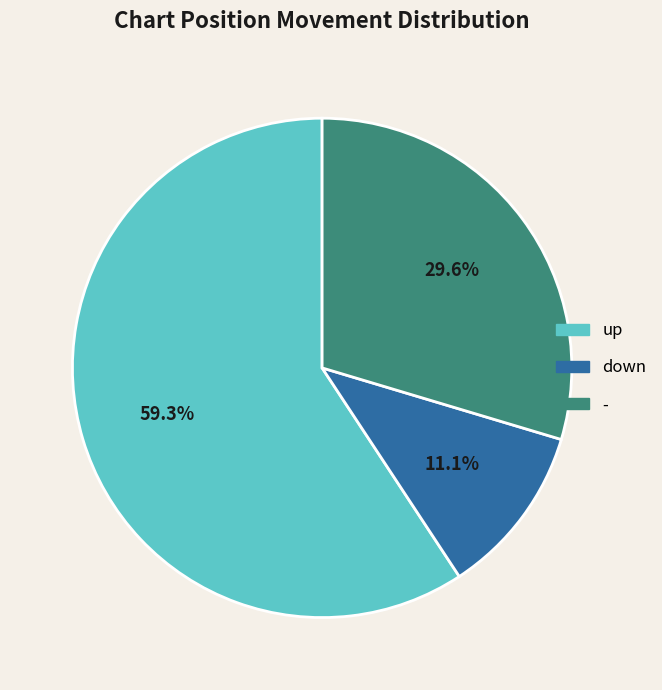

Which has a higher value, up or down?

up